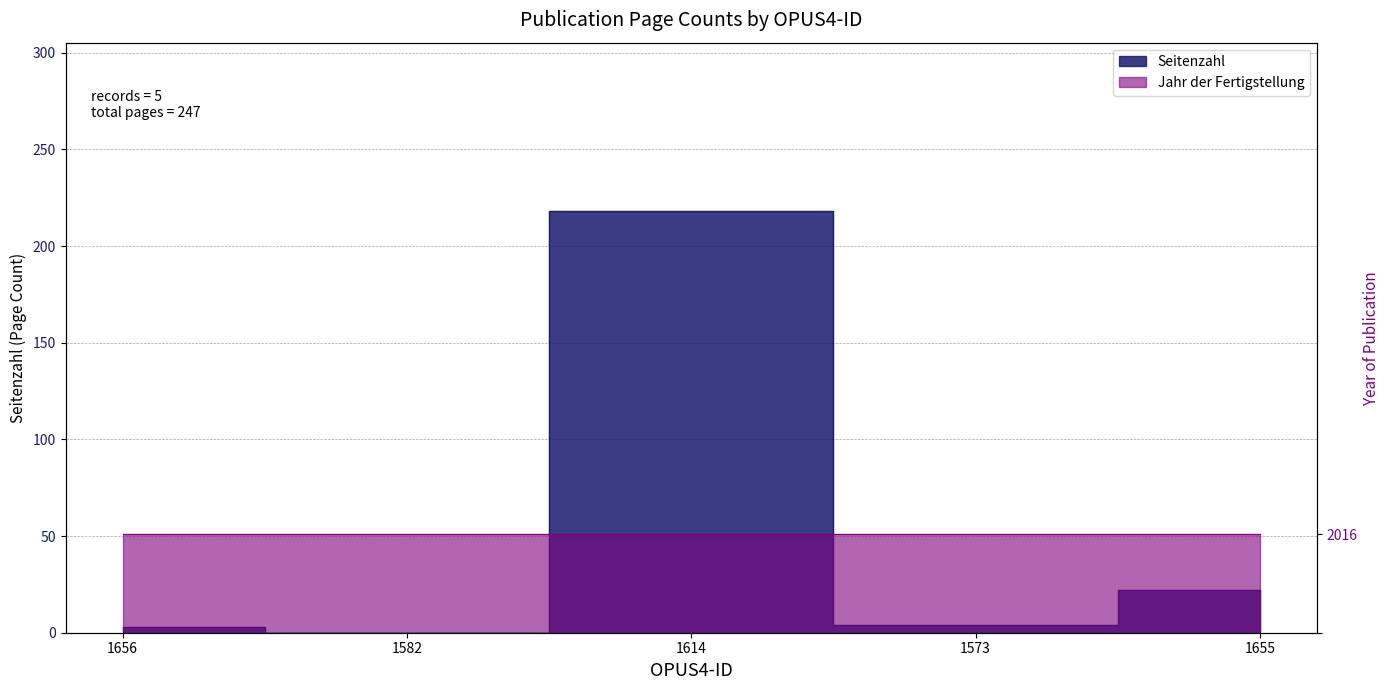

Read the value at 1573.

4